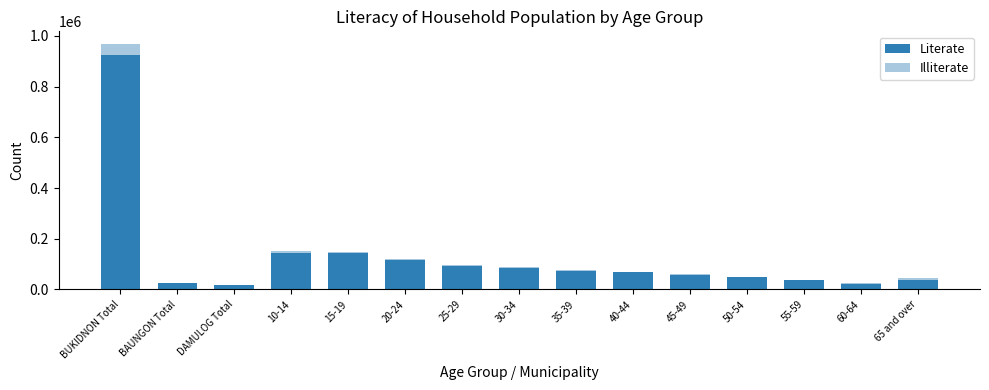

The value of Literate at 10-14 is 144035. True or false?

True